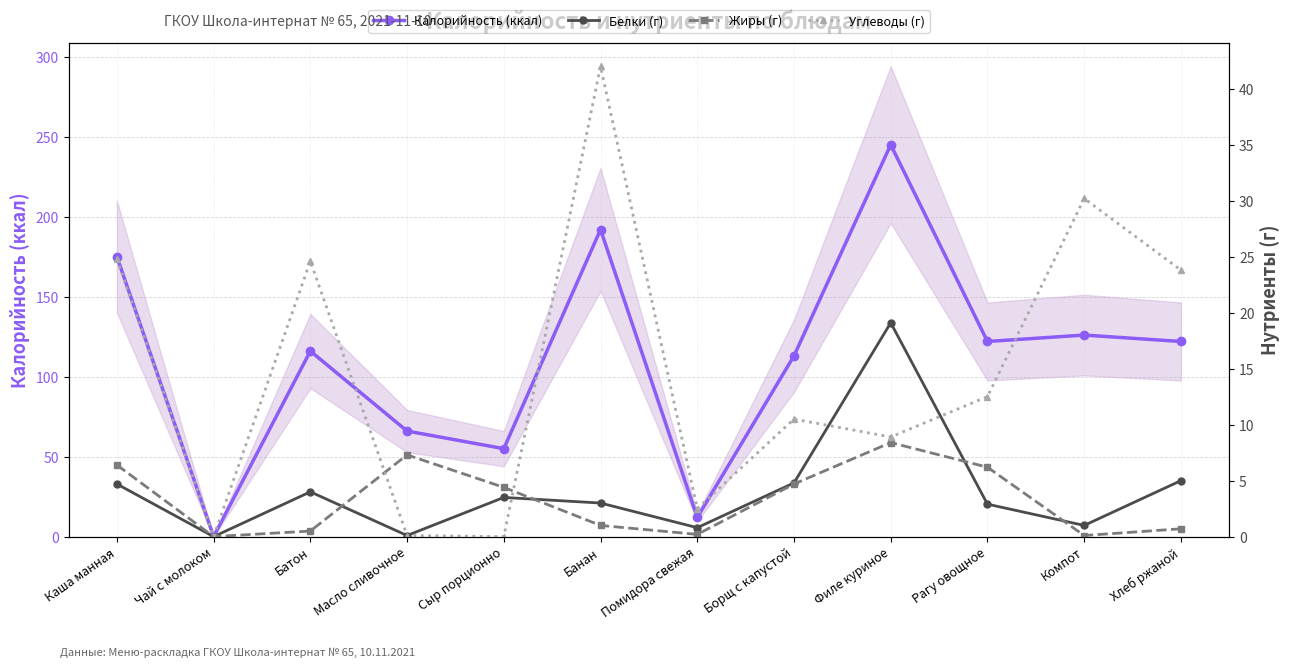

Between which two adjacent categories do Белки (г) and Углеводы (г) first intersect?

Сыр порционно and Банан